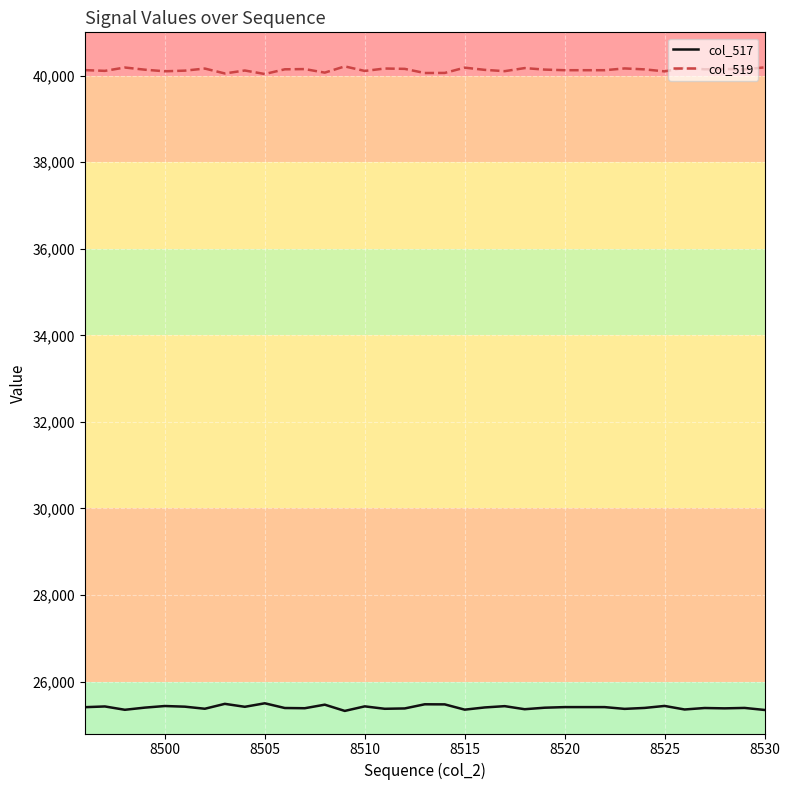

Rank the series by their maximum value, from highest to lowest.

col_519, col_517